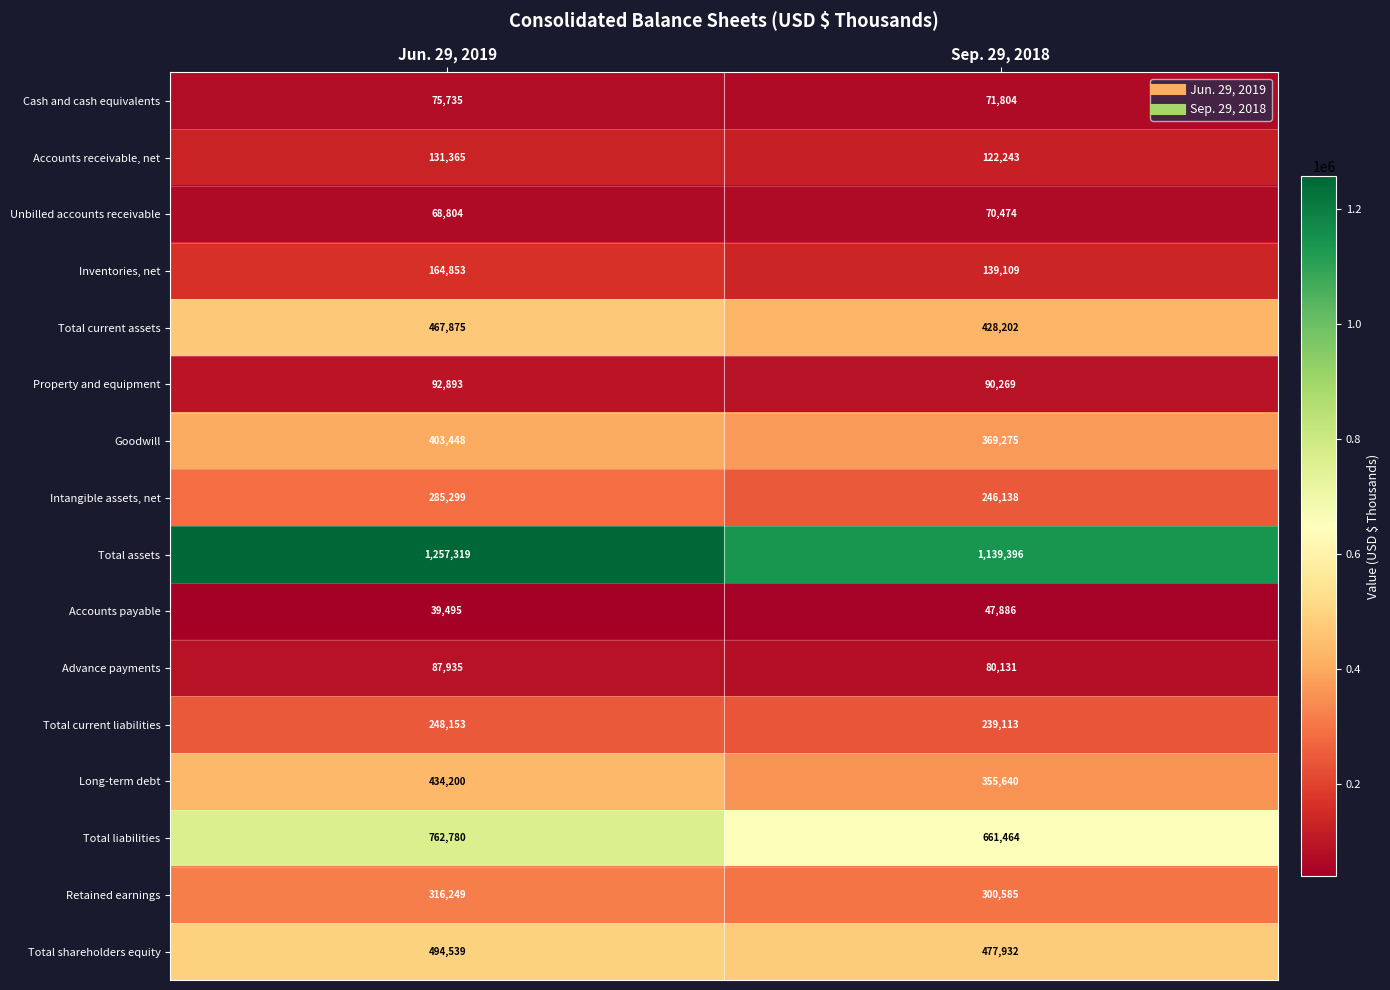

What is the approximate value of Property and equipment at Jun. 29, 2019?

92893